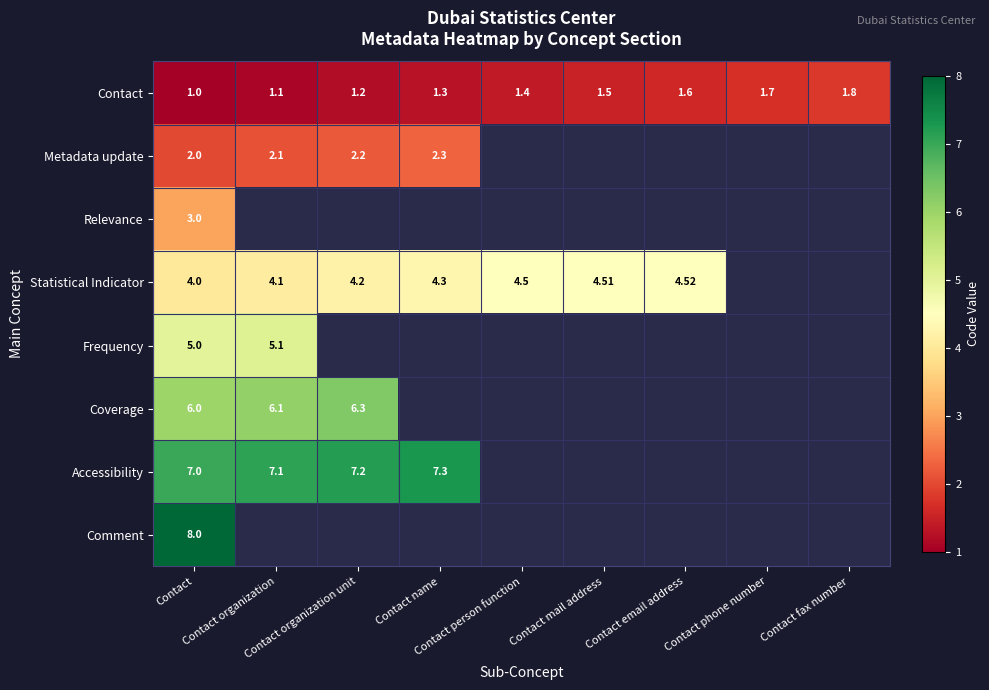

What is the minimum value shown in the chart?

1.0